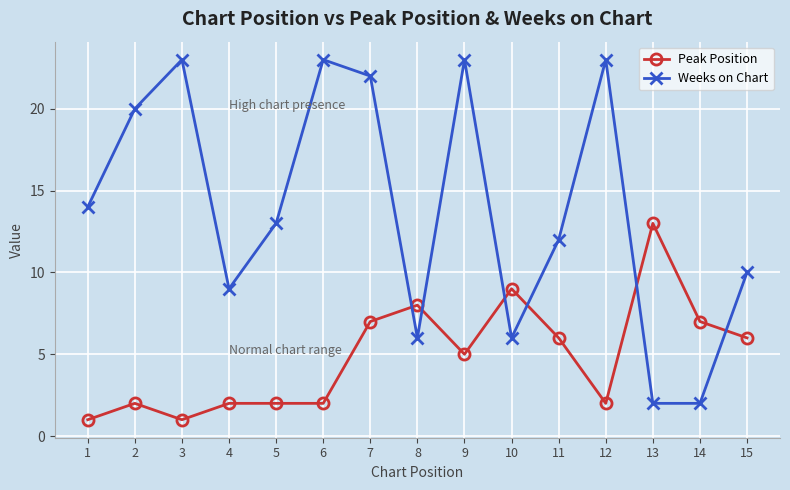

At which category is the sum across all series the highest?

7